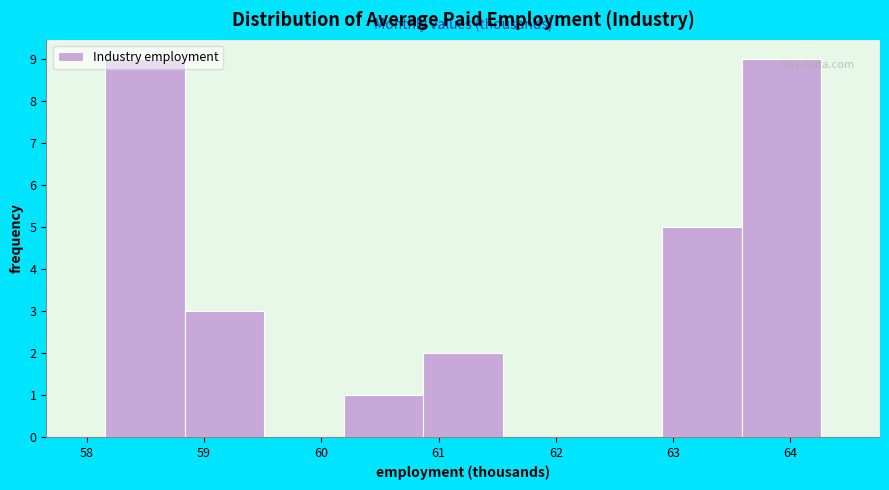

How tall is the bar that spans 60.2 to 60.9 on the x-axis? Neither the bar edges nor the heights are printed on the chart, so give them approximately, as read against the axes.

1